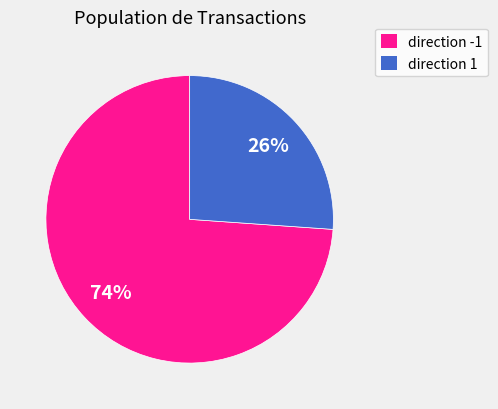

To the nearest percent, what is the combined percentage of direction -1 and direction 1?

100%